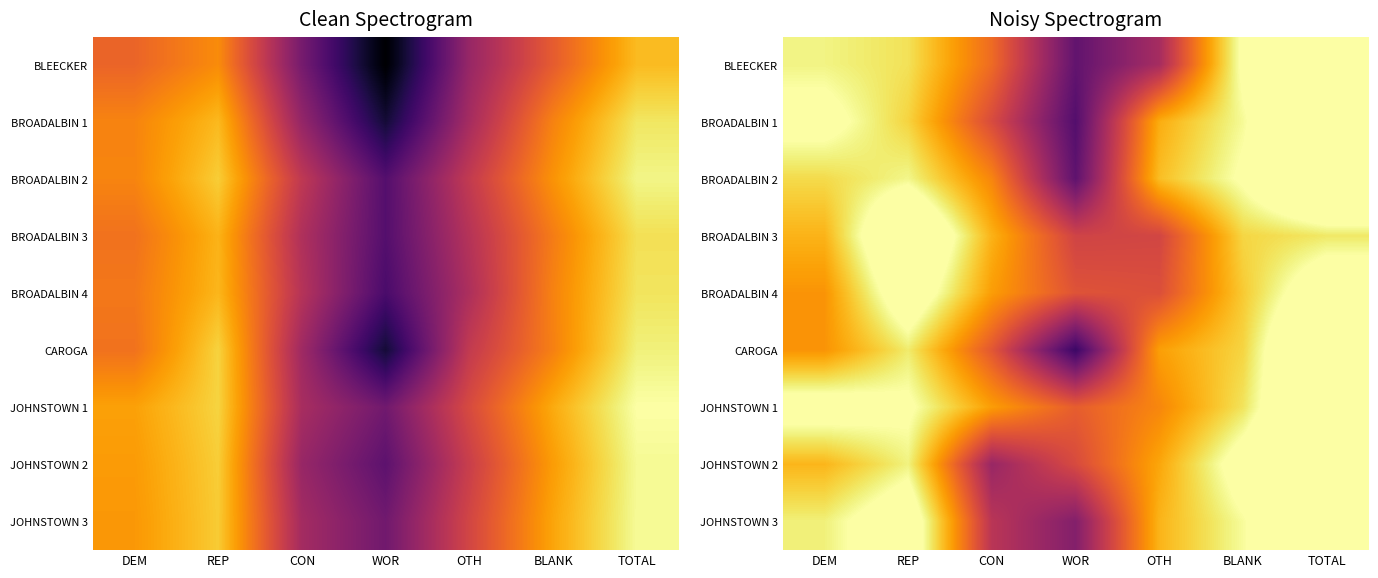

At how many categories does at least one series exceed 7?

4